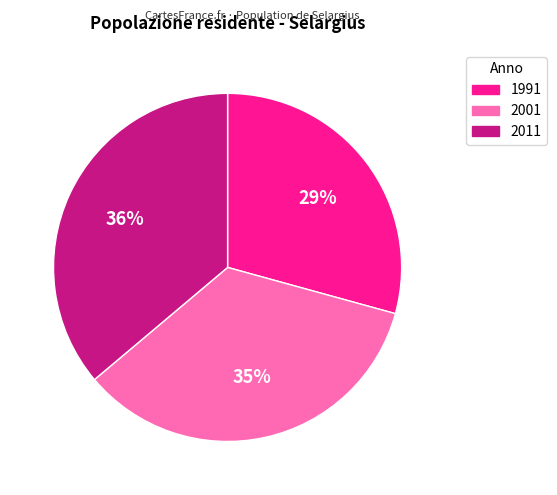

Combined, do 2001 and 1991 account for over 50%?

Yes